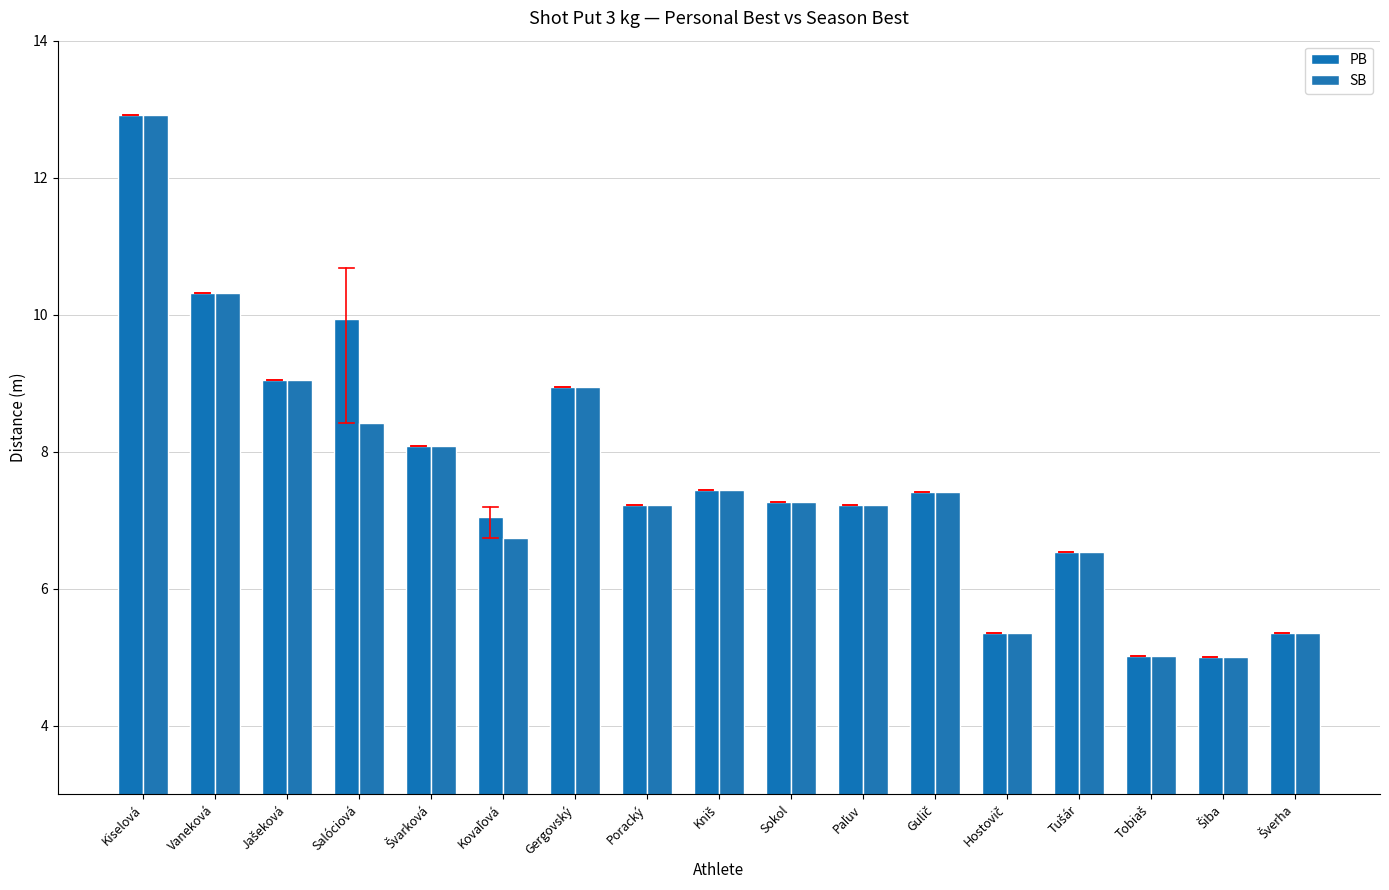

What is the label of the 4th bar from the left?

Salóciová